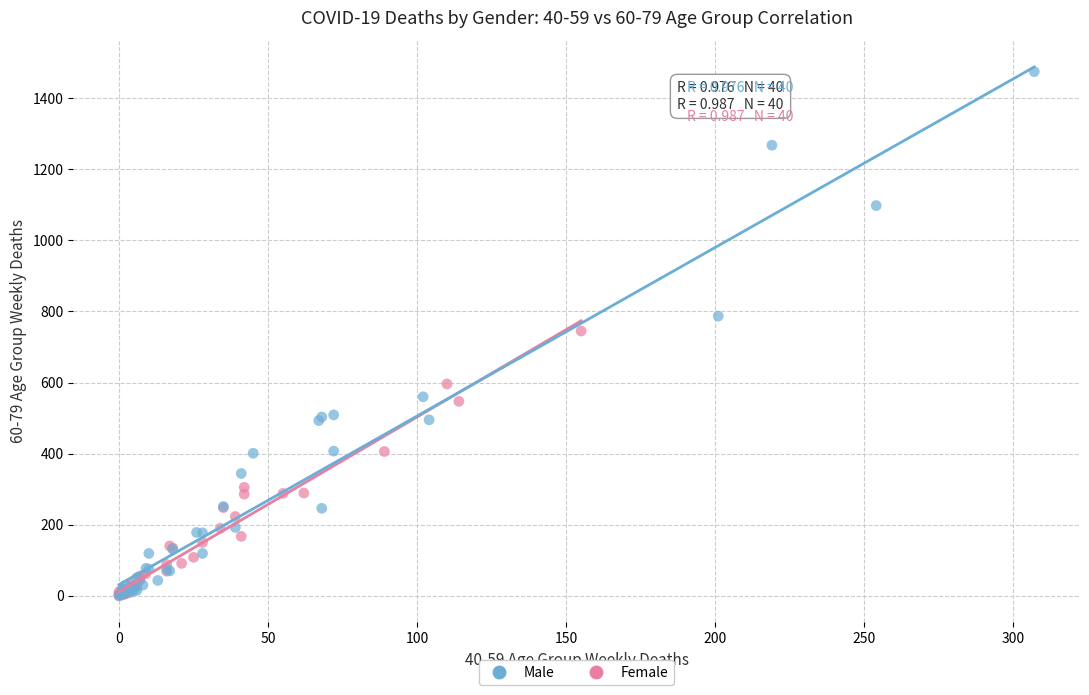

Which series has the largest Y range (max minus min)?

Male